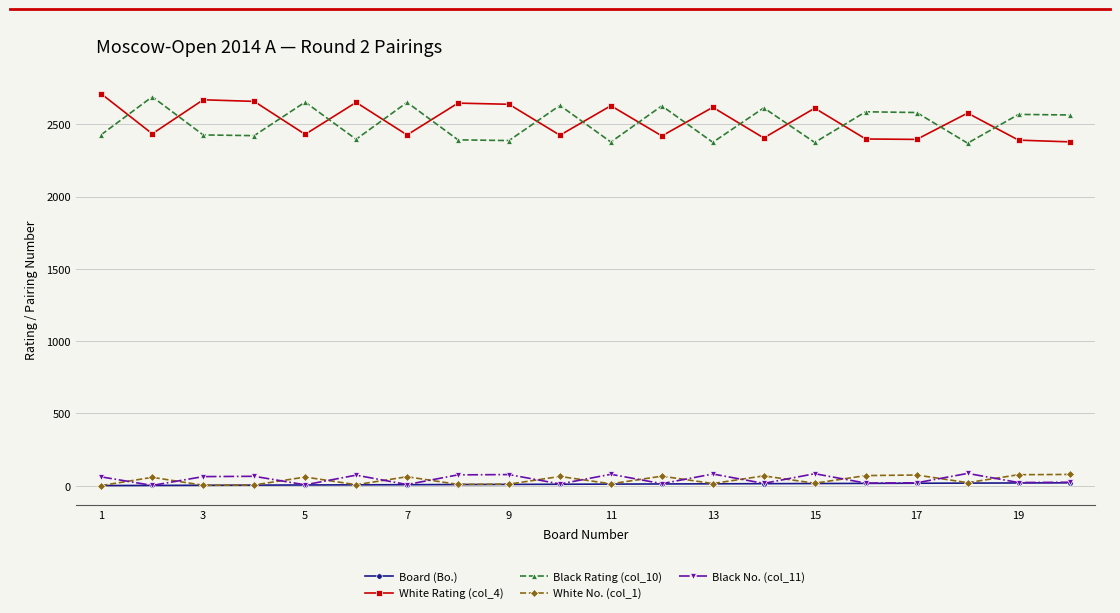

Which series ends up on top after the final intersection of White No. (col_1) and Black No. (col_11)?

White No. (col_1)